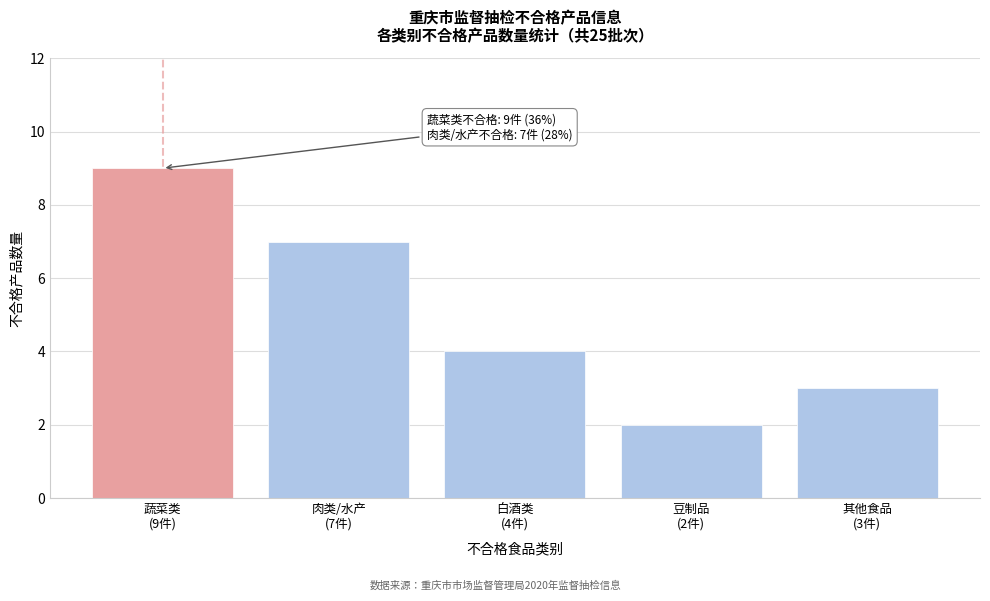

Reading right to left, what are all the values shown in this chart?

3	2	4	7	9